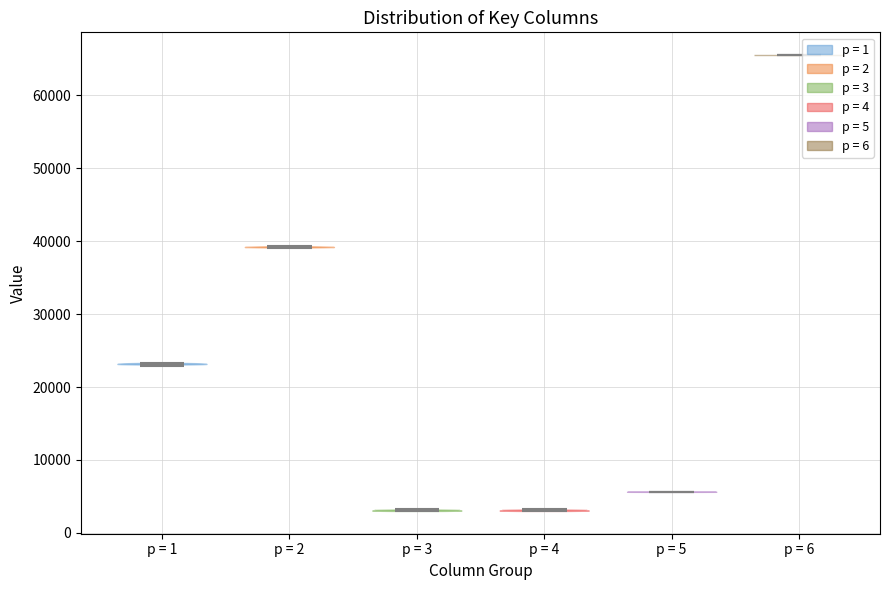

Reading left to right, read every violin against the y-axis: where its median line is, and the lowest and highest points it reaches. The values are not printed on the chart, so give them approximately, as read against the axis.

p = 1: median line 23000, lowest point 23000, highest point 23000
p = 2: median line 39000, lowest point 39000, highest point 39000
p = 3: median line 3000, lowest point 3000, highest point 3000
p = 4: median line 3000, lowest point 3000, highest point 3000
p = 5: median line 6000, lowest point 6000, highest point 6000
p = 6: median line 66000, lowest point 66000, highest point 66000